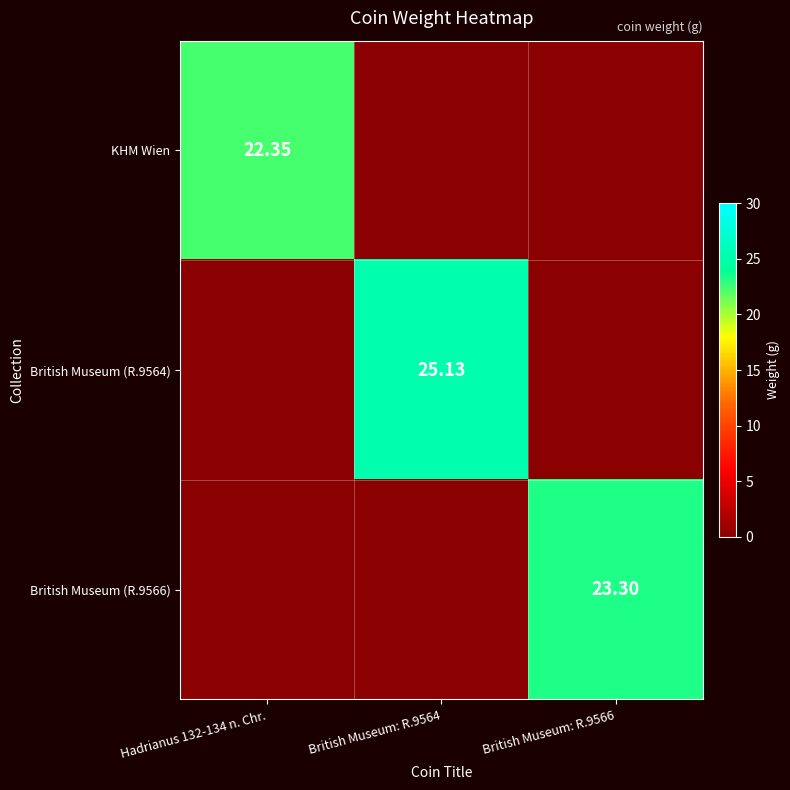

Which series has the largest total across all categories?

British Museum (R.9564)